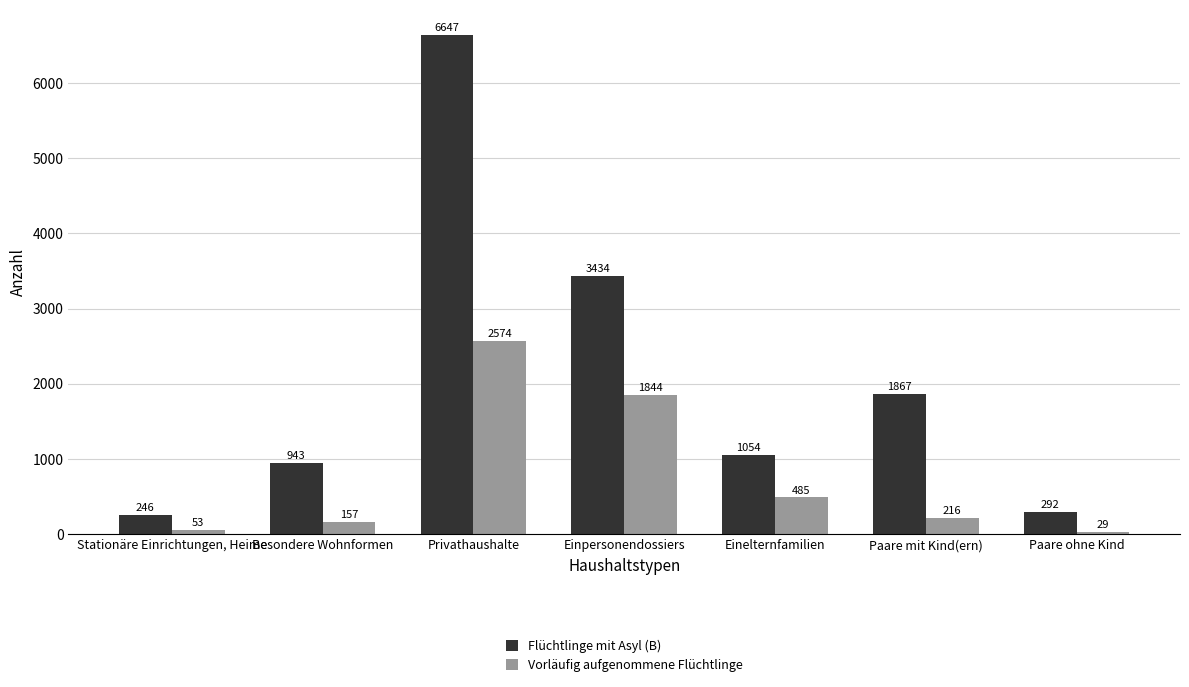

Which category has the highest value across all series?

Privathaushalte